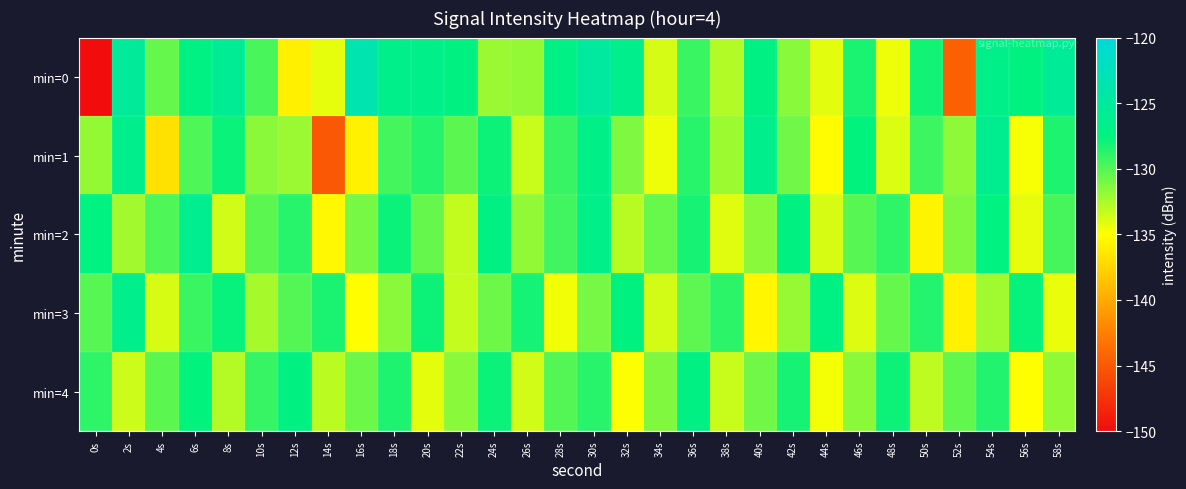

Reading left to right, transcribe all the data shown in this chart.

min=0: 0s=-150.1	2s=-125.4	4s=-130.5	6s=-127.2	8s=-125.8	10s=-129.6	12s=-135.9	14s=-134.3	16s=-123.4	18s=-126.6	20s=-126.7	22s=-127.3	24s=-132.0	26s=-131.8	28s=-126.9	30s=-125.0	32s=-126.5	34s=-133.8	36s=-129.2	38s=-132.7	40s=-127.1	42s=-131.5	44s=-134.1	46s=-128.3	48s=-134.5	50s=-128.1	52s=-144.5	54s=-126.8	56s=-127.4	58s=-125.5
min=1: 0s=-131.9	2s=-126.4	4s=-136.7	6s=-129.8	8s=-127.8	10s=-131.6	12s=-132.1	14s=-145.0	16s=-135.8	18s=-129.5	20s=-128.6	22s=-130.2	24s=-127.9	26s=-133.4	28s=-129.1	30s=-126.8	32s=-131.2	34s=-134.5	36s=-128.7	38s=-132.1	40s=-126.5	42s=-130.8	44s=-135.2	46s=-127.6	48s=-133.9	50s=-129.3	52s=-131.7	54s=-126.2	56s=-134.8	58s=-128.4
min=2: 0s=-127.5	2s=-132.3	4s=-129.8	6s=-126.1	8s=-133.6	10s=-130.2	12s=-128.7	14s=-135.4	16s=-131.0	18s=-127.8	20s=-130.5	22s=-133.2	24s=-127.1	26s=-131.8	28s=-129.4	30s=-126.7	32s=-132.9	34s=-130.6	36s=-128.2	38s=-134.1	40s=-131.5	42s=-127.3	44s=-133.8	46s=-130.1	48s=-128.9	50s=-135.6	52s=-131.2	54s=-127.5	56s=-134.3	58s=-129.6
min=3: 0s=-130.1	2s=-126.5	4s=-133.8	6s=-129.2	8s=-127.7	10s=-132.4	12s=-130.0	14s=-128.3	16s=-135.1	18s=-131.6	20s=-127.9	22s=-133.3	24s=-130.7	26s=-128.1	28s=-134.6	30s=-131.0	32s=-127.4	34s=-133.7	36s=-130.3	38s=-128.8	40s=-135.5	42s=-131.9	44s=-127.2	46s=-134.0	48s=-130.5	50s=-128.6	52s=-135.8	54s=-132.2	56s=-127.7	58s=-134.4
min=4: 0s=-128.9	2s=-133.5	4s=-130.2	6s=-127.6	8s=-132.8	10s=-129.1	12s=-127.3	14s=-133.0	16s=-130.7	18s=-128.4	20s=-134.2	22s=-131.5	24s=-127.8	26s=-133.6	28s=-130.0	30s=-128.7	32s=-134.9	34s=-131.3	36s=-127.1	38s=-133.4	40s=-130.8	42s=-128.2	44s=-134.7	46s=-131.6	48s=-127.9	50s=-133.1	52s=-130.4	54s=-128.5	56s=-135.0	58s=-131.8